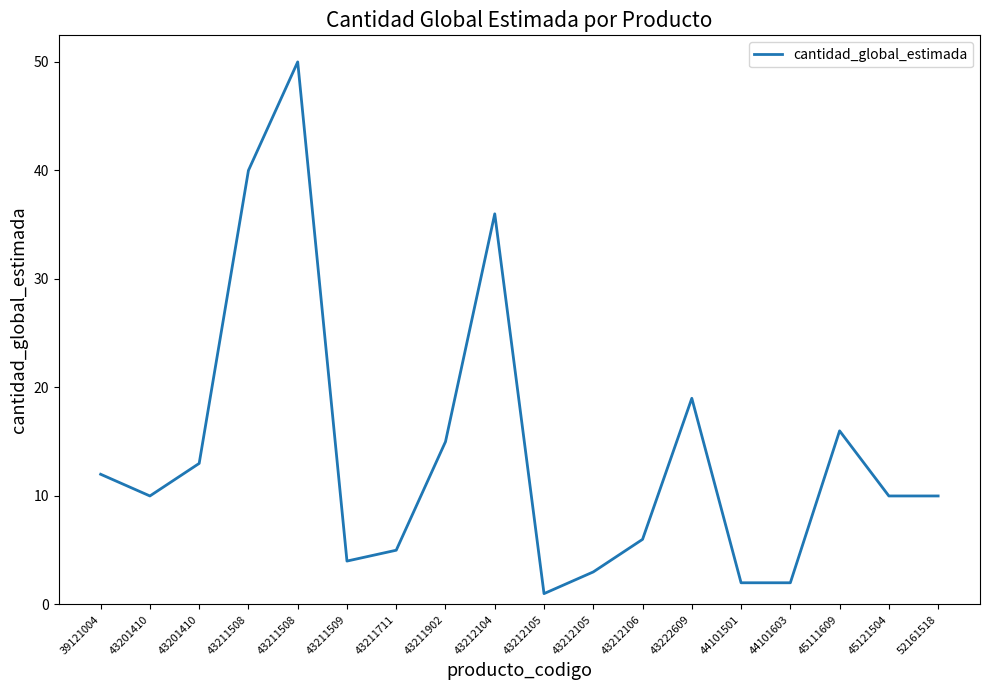

How many lines are shown in the chart?

1